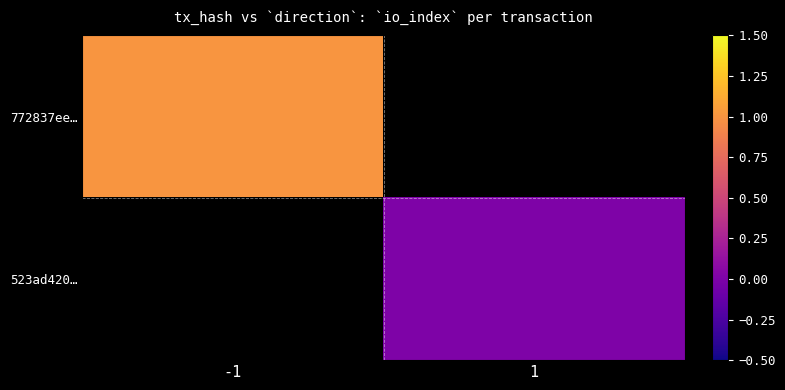

At 1, list the series in order from smallest to largest.

772837ee…, 523ad420…